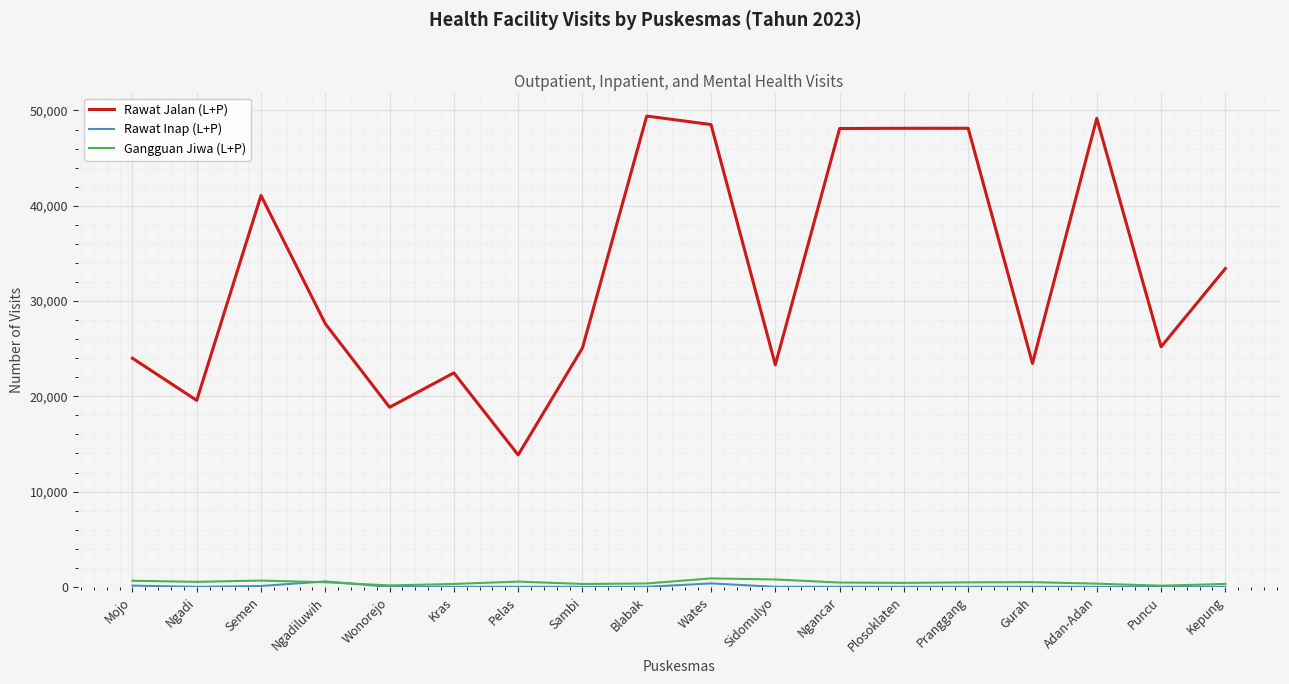

Rank the series at Plosoklaten from lowest to highest value.

Rawat Inap (L+P), Gangguan Jiwa (L+P), Rawat Jalan (L+P)